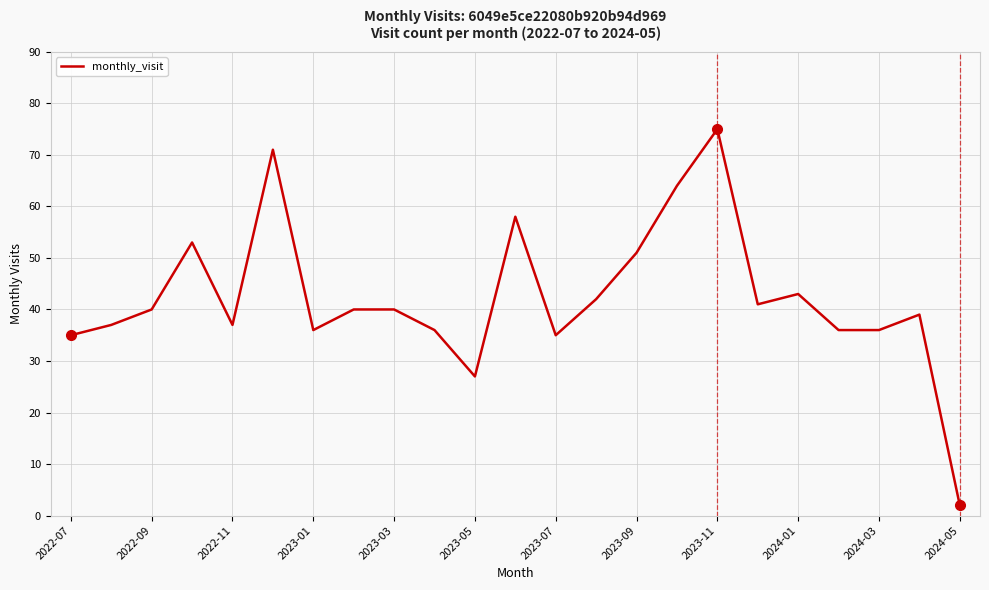

Reading left to right, what are all the values shown in this chart?

35	37	40	53	37	71	36	40	40	36	27	58	35	42	51	64	75	41	43	36	36	39	2